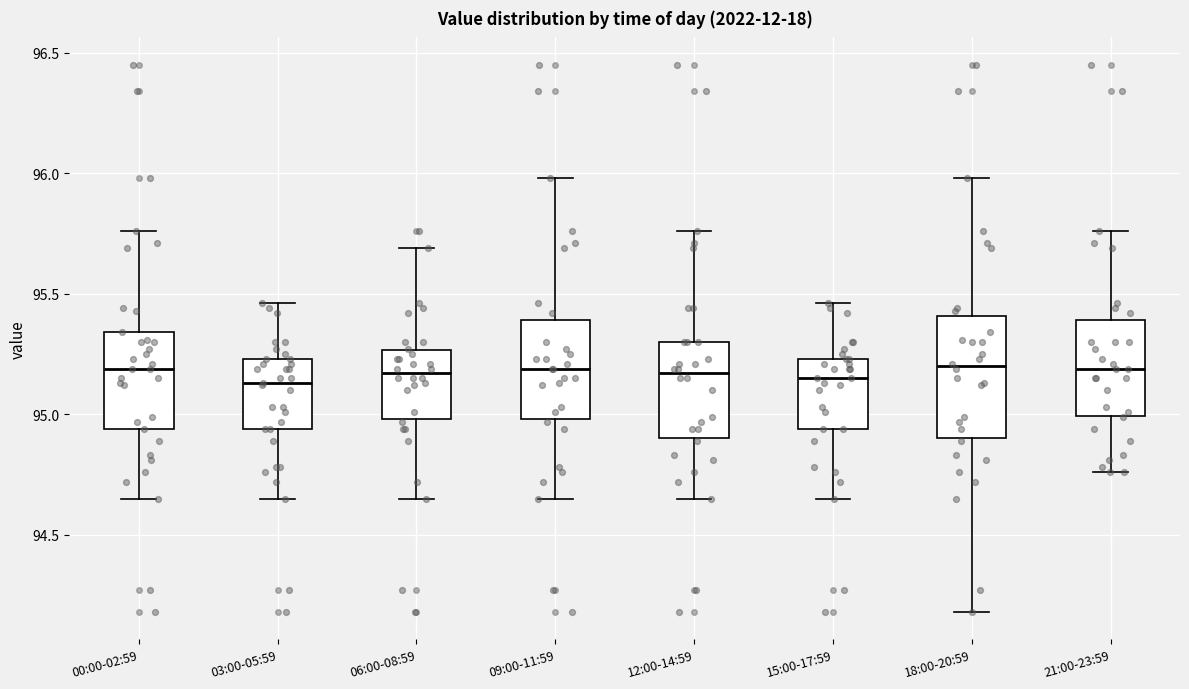

Reading left to right, transcribe this box plot: for each box, give where its median line is, the range the box spans, and where its two whiskers end, as read against the y-axis. The values are not printed on the chart, so give them approximately, as read against the axis.

00:00-02:59: median 95.20, box 94.95 to 95.35, whiskers 94.65 to 95.75
03:00-05:59: median 95.15, box 94.95 to 95.25, whiskers 94.65 to 95.45
06:00-08:59: median 95.15, box 95.00 to 95.25, whiskers 94.65 to 95.70
09:00-11:59: median 95.20, box 95.00 to 95.40, whiskers 94.65 to 96.00
12:00-14:59: median 95.15, box 94.90 to 95.30, whiskers 94.65 to 95.75
15:00-17:59: median 95.15, box 94.95 to 95.25, whiskers 94.65 to 95.45
18:00-20:59: median 95.20, box 94.90 to 95.40, whiskers 94.20 to 96.00
21:00-23:59: median 95.20, box 95.00 to 95.40, whiskers 94.75 to 95.75